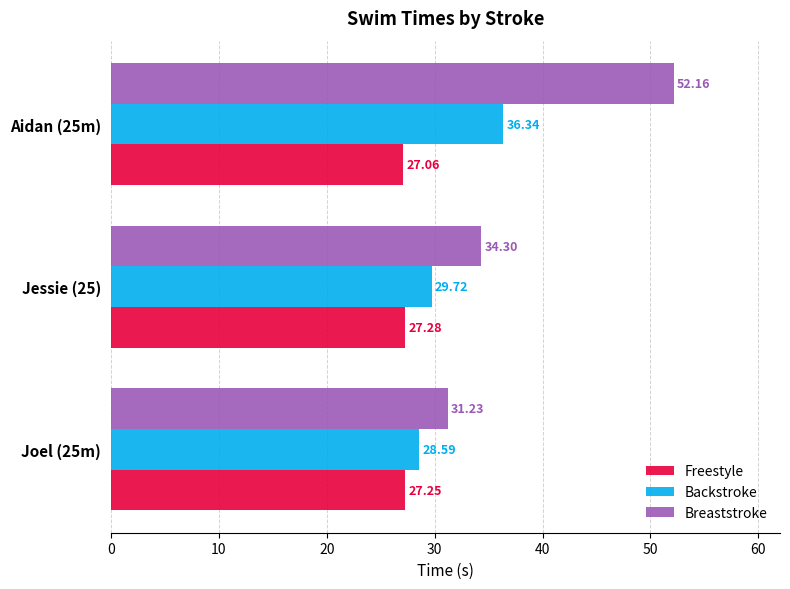

What is the difference between the Backstroke values at Joel (25m) and Jessie (25)?

1.1